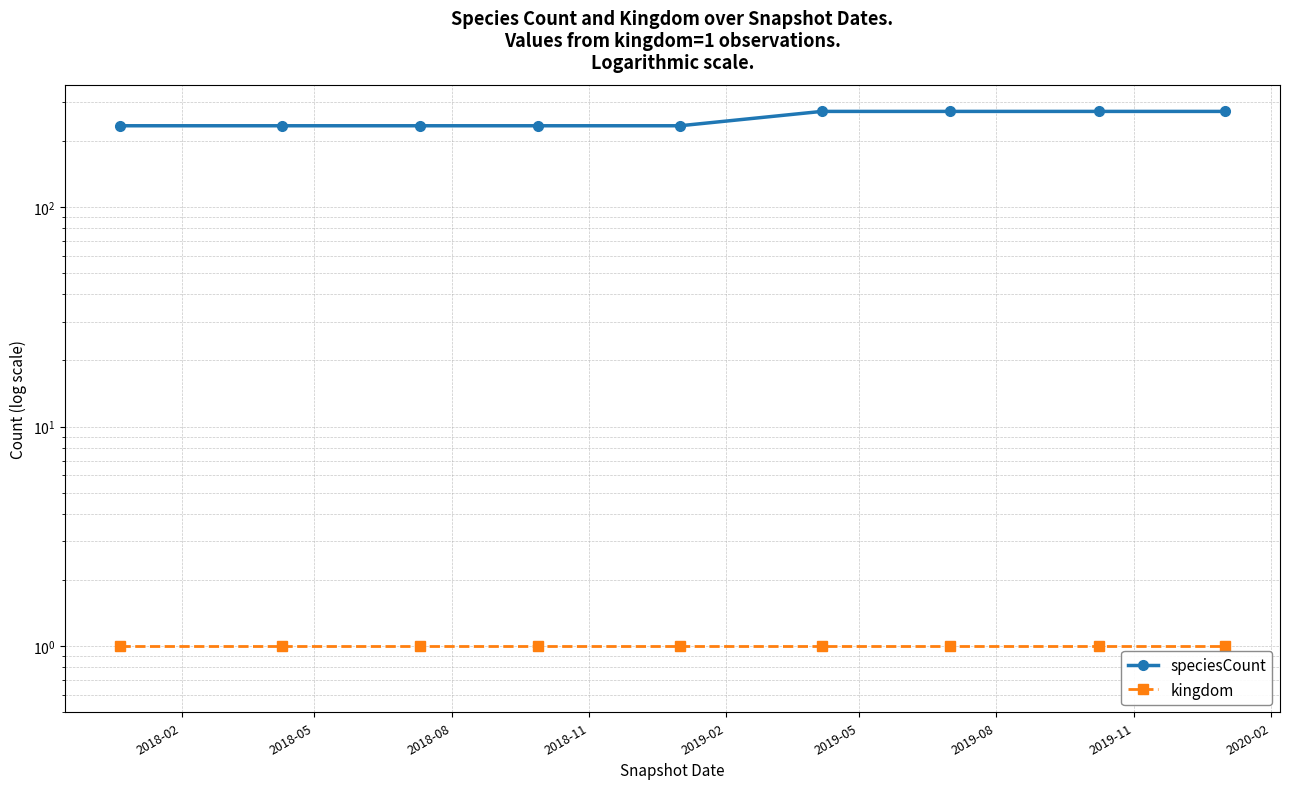

List the series in order of their overall mean, highest first.

speciesCount, kingdom